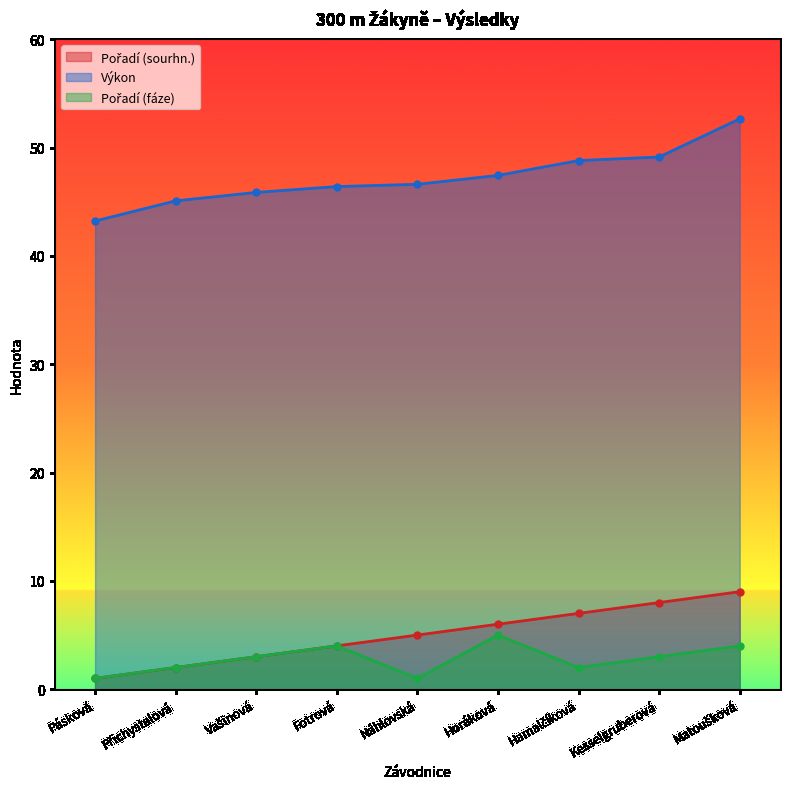

How many categories are shown in the chart?

9